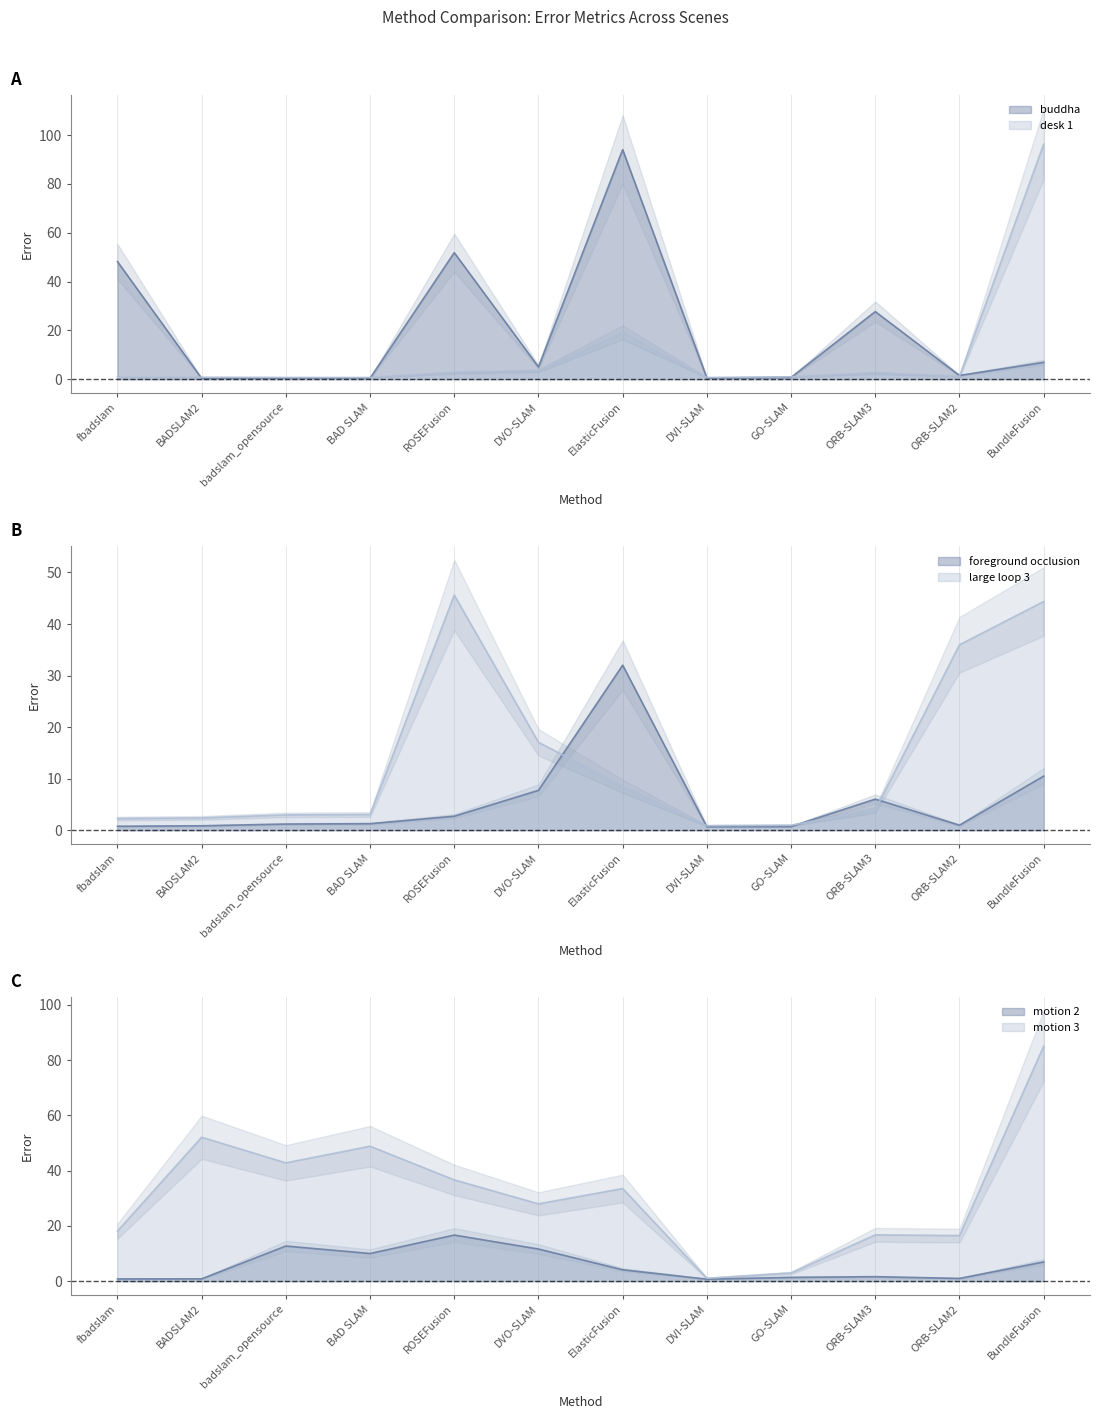

Reading left to right, transcribe all the data shown in this chart.

buddha: 48.2	0.3	0.4	0.4	51.8	5.0	94.0	0.5	0.7	27.7	1.5	6.9
desk 1: 0.8	0.8	0.7	0.7	2.7	3.4	19.2	0.7	1.0	2.5	1.1	96.3
foreground occlusion: 0.8	0.8	1.2	1.3	2.7	7.7	32.0	0.7	0.7	6.0	1.0	10.5
large loop 3: 2.3	2.4	3.0	3.0	45.6	17.1	8.5	0.9	1.0	3.9	36.0	44.4
motion 2: 0.8	0.8	12.7	10.0	16.7	11.6	4.1	0.7	1.4	1.6	1.0	7.0
motion 3: 18.1	52.1	42.8	48.8	36.6	28.0	33.5	1.1	3.0	16.8	16.5	85.0